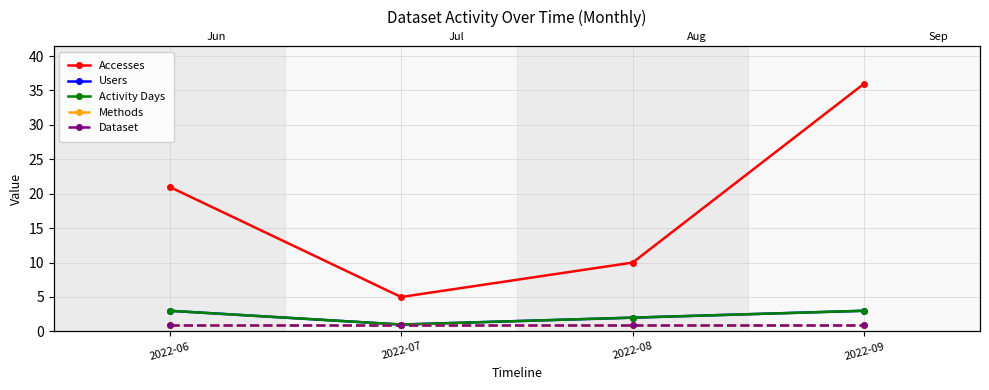

Which series changed the most between 2022-06 and 2022-07?

Accesses